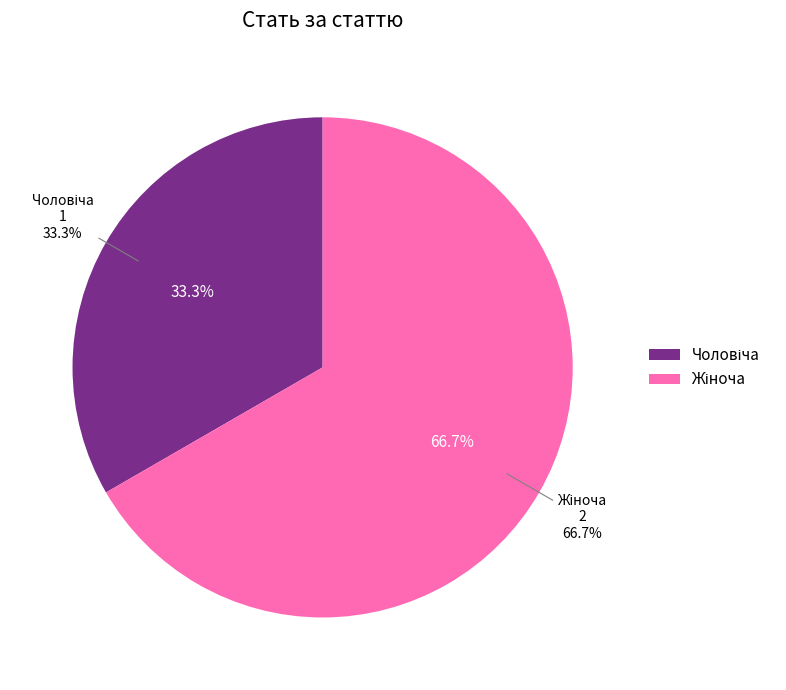

Is it true that Чоловіча is 33% of the pie?

True